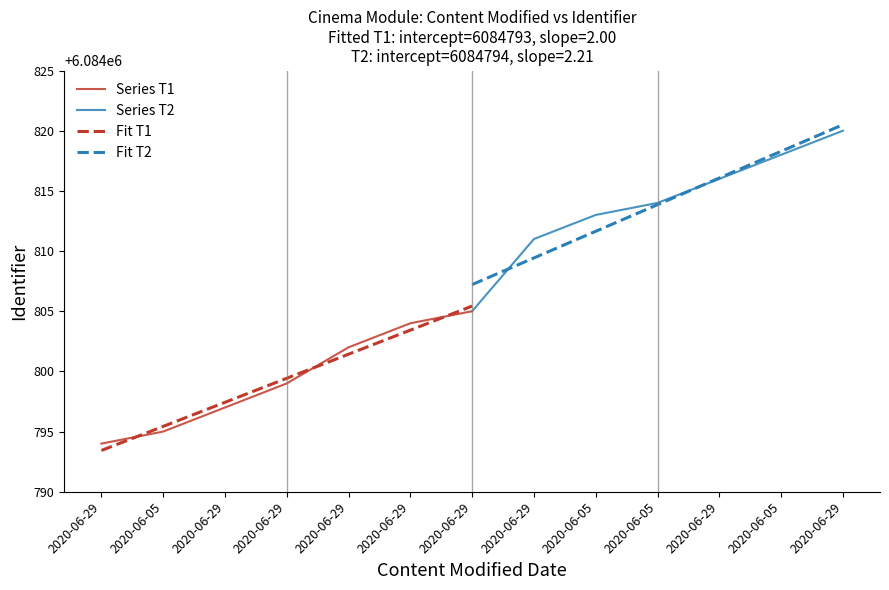

Is it true that Series T2 equals 6084814.0 at 2020-06-29?

True